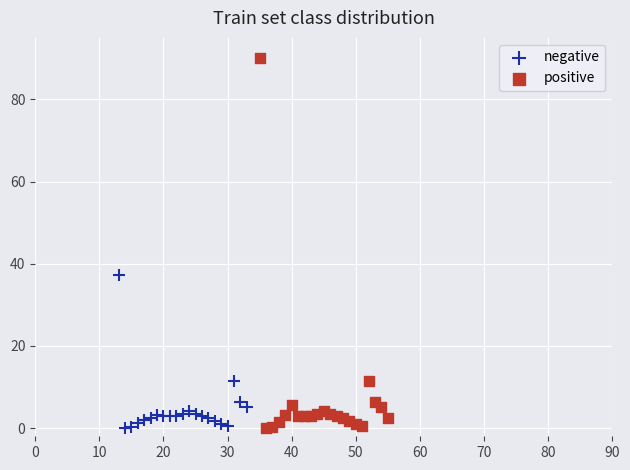

Which series has the largest Y range (max minus min)?

positive